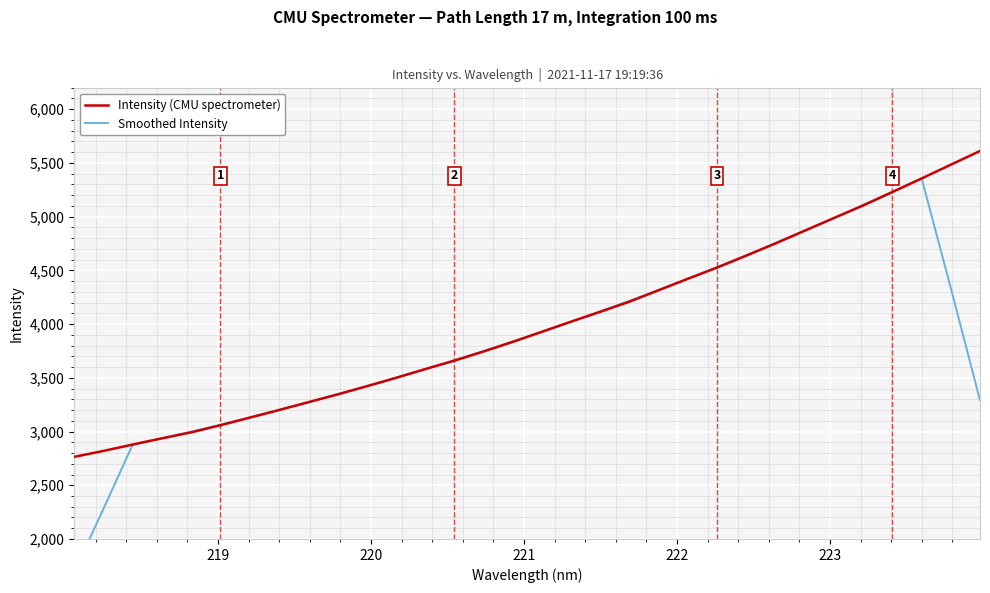

What is the value of the Smoothed Intensity point at the 30th from the left?

5357.0